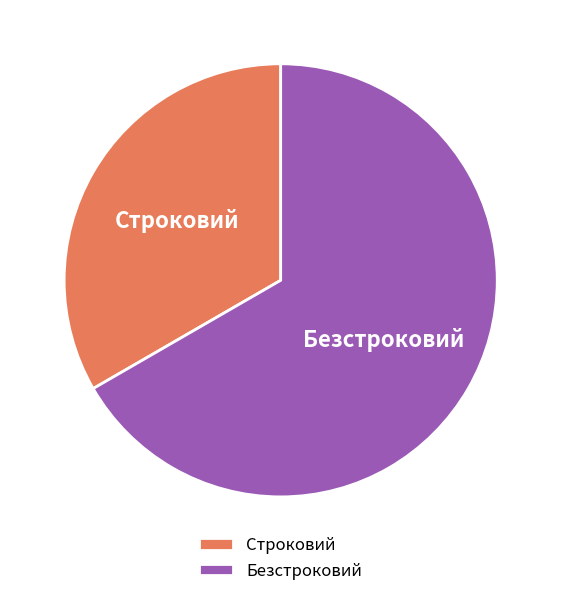

Which slice represents more than half of the pie?

Безстроковий